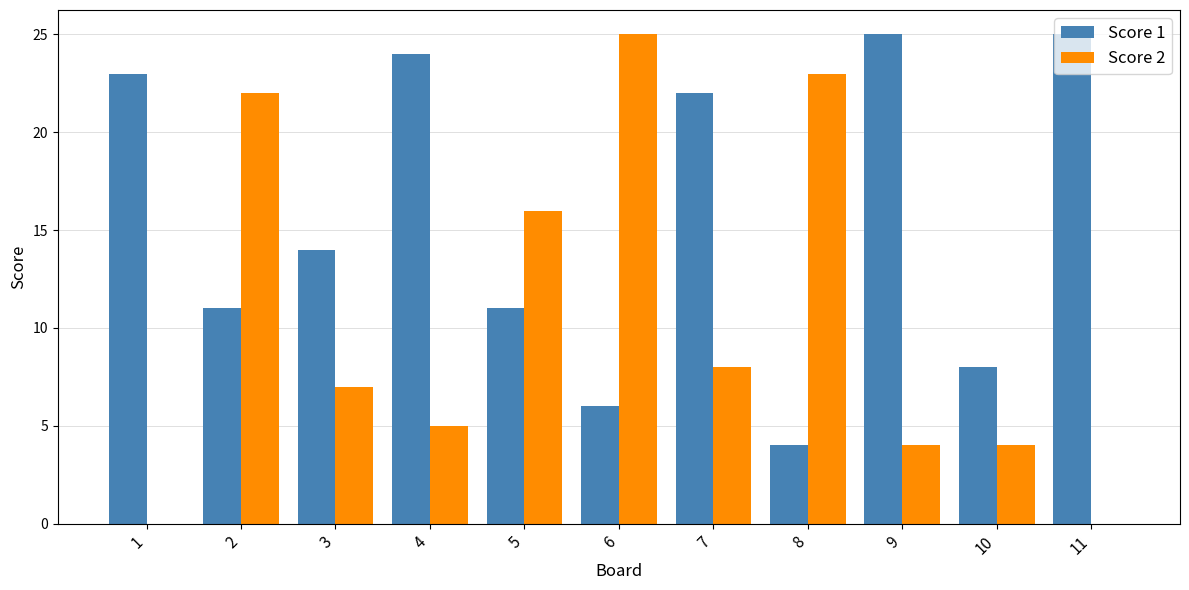

At which label is Score 1 closest to 14?

3